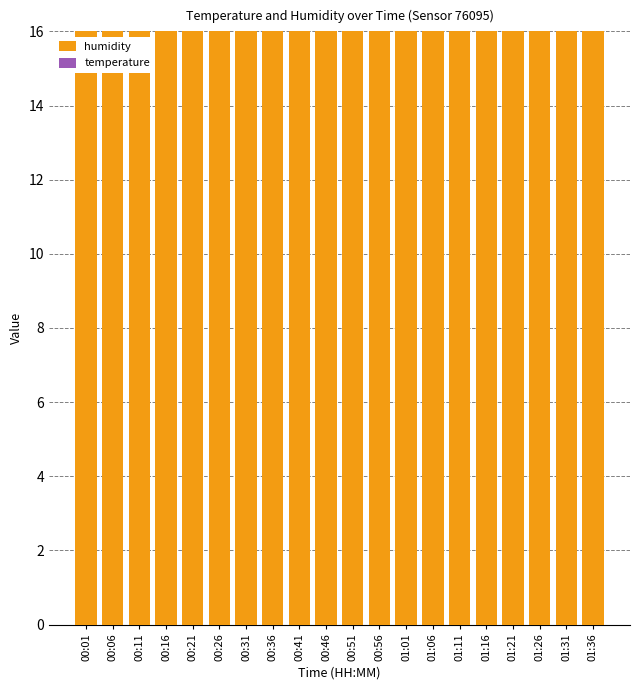

List the labels in order of temperature value, largest first.

01:36, 01:31, 01:26, 01:21, 01:16, 01:11, 01:06, 01:01, 00:56, 00:51, 00:46, 00:41, 00:31, 00:36, 00:21, 00:26, 00:11, 00:16, 00:06, 00:01